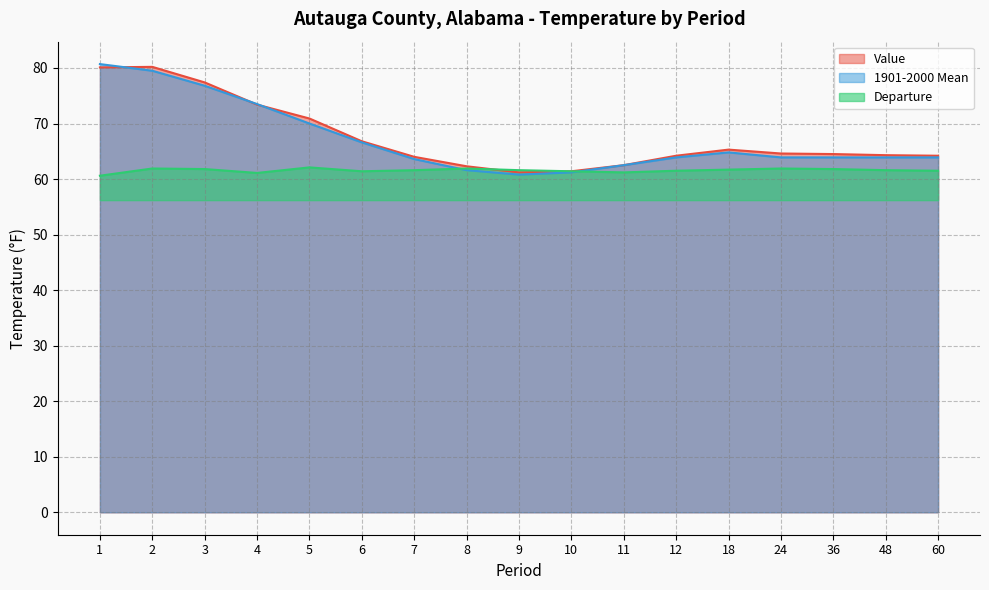

Between which two adjacent categories do 1901-2000 Mean and Value first intersect?

1 and 2